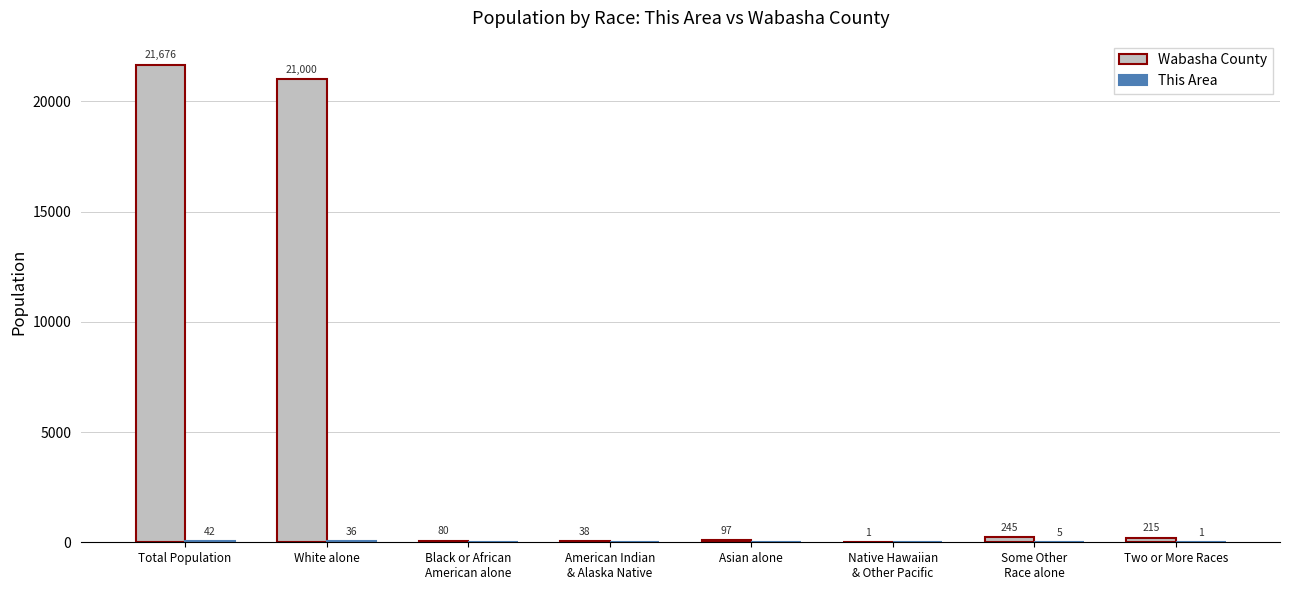

How many groups of bars are there?

8